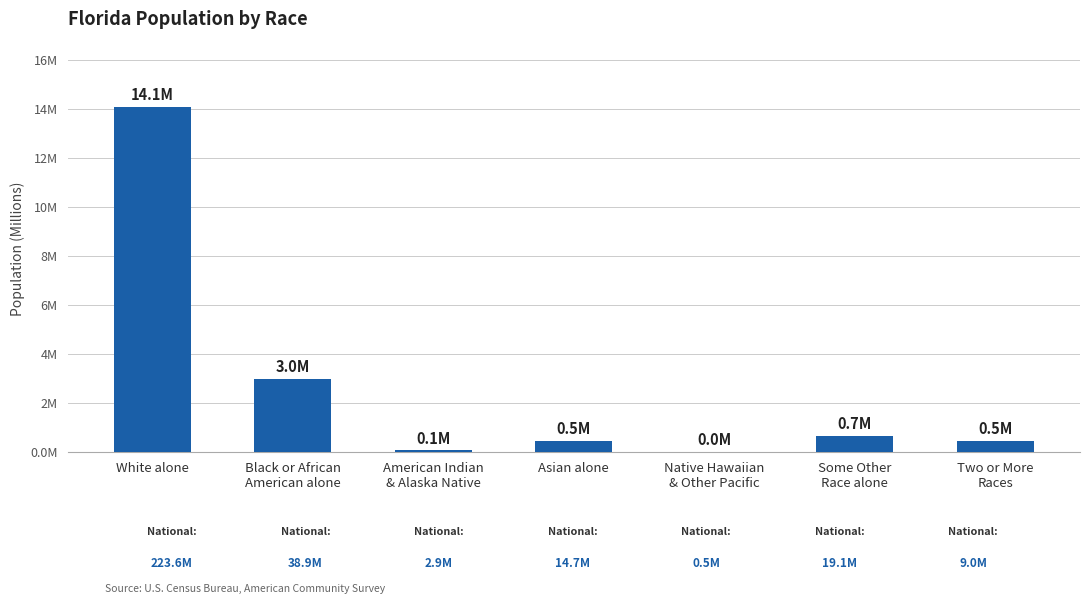

What is the label of the 6th bar from the left?

Some Other
Race alone